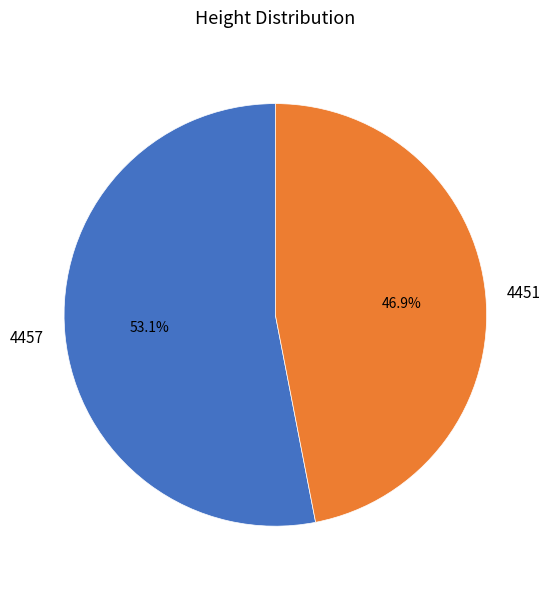

Approximately how many times larger is the value at 4451 compared to 4457?

0.9